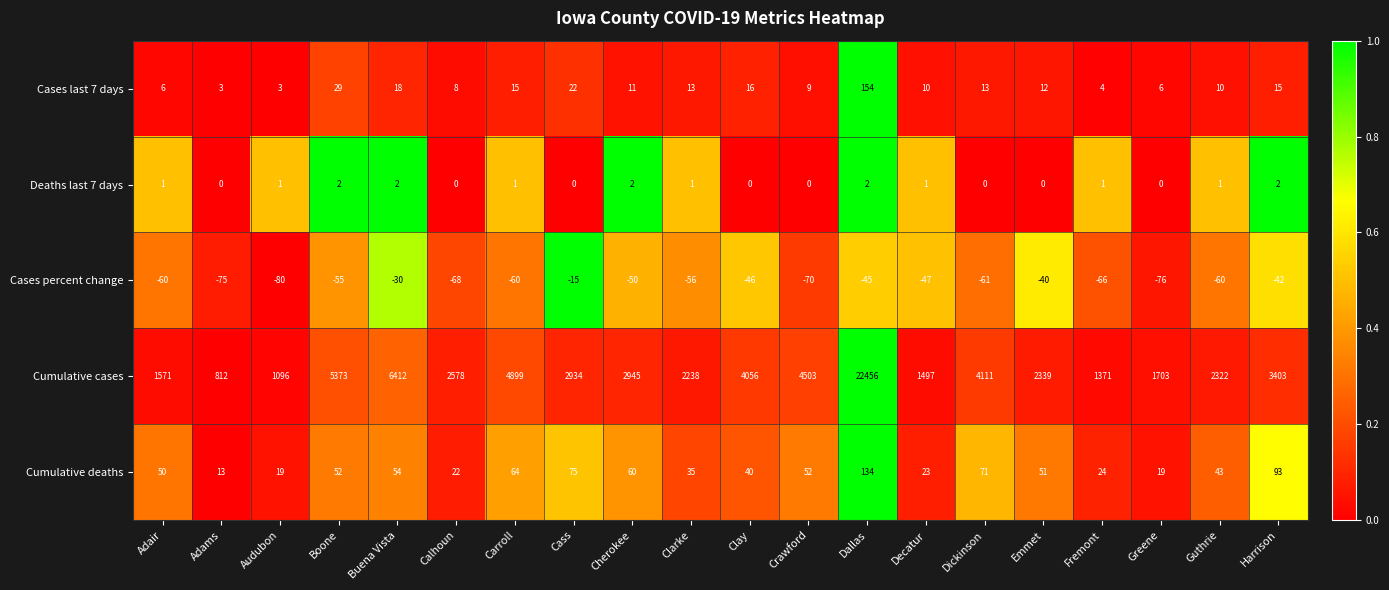

What is the sum of all Cases percent change values?

-1102